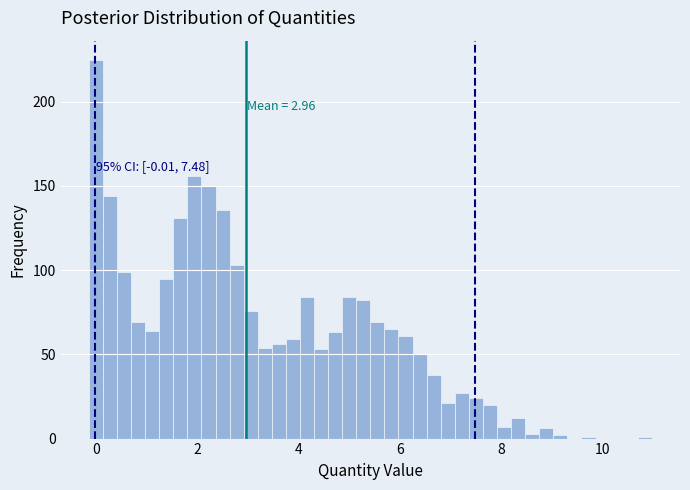

Read against the x-axis, roughly where is the centre of the tallest bar?

0.0